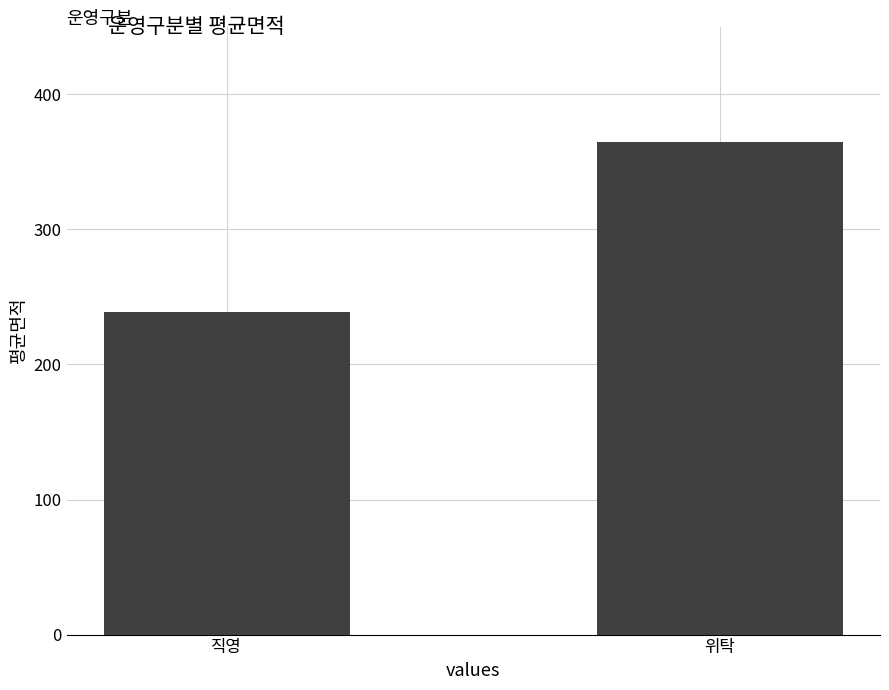

Is it true that the value at 직영 is 332?

False